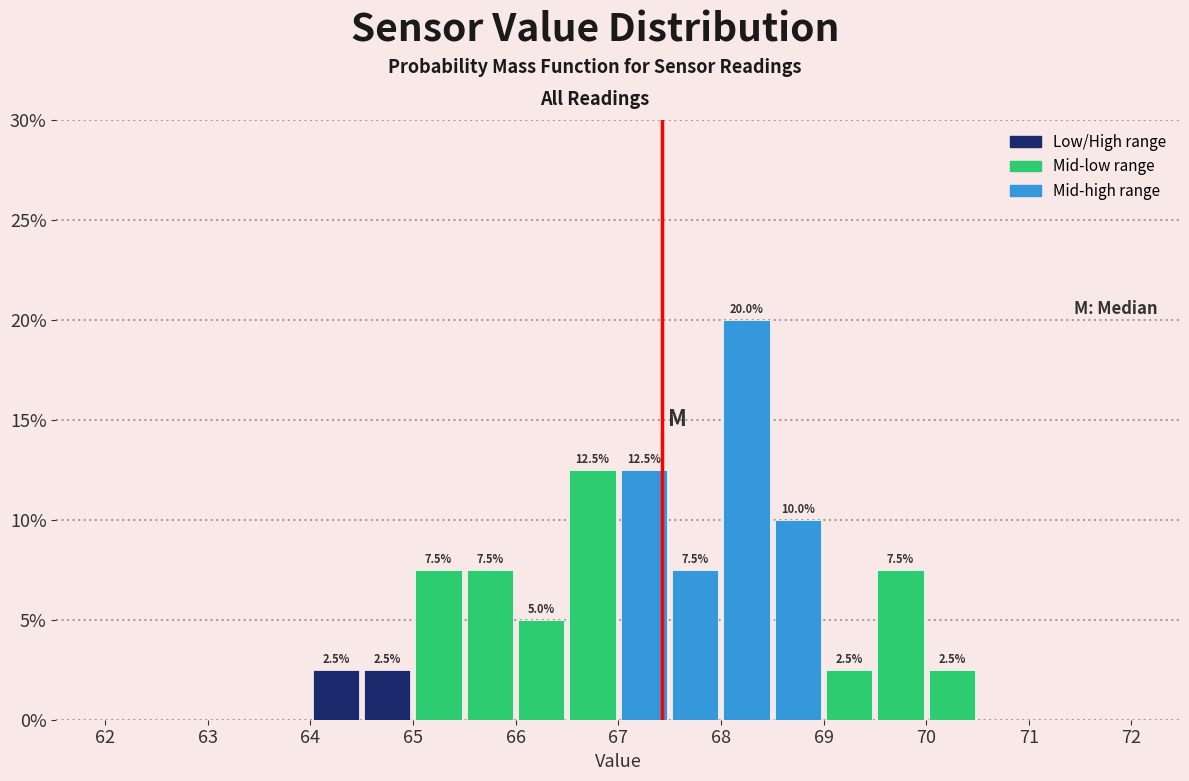

Which range on the x-axis has the tallest bar?

68.0 to 68.5